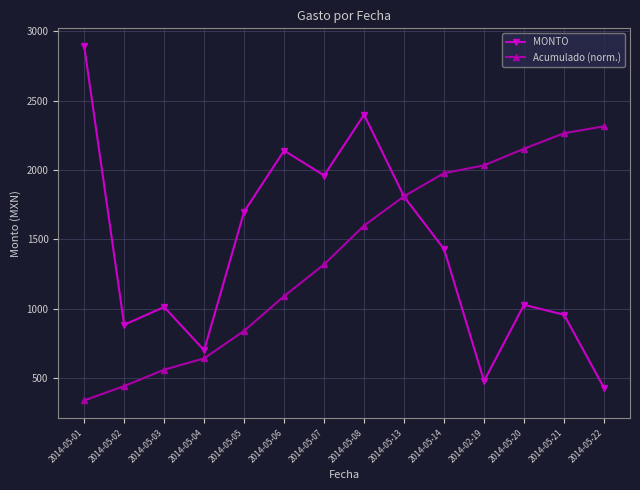

What is the lowest value of the Acumulado (norm.) series?

338.3